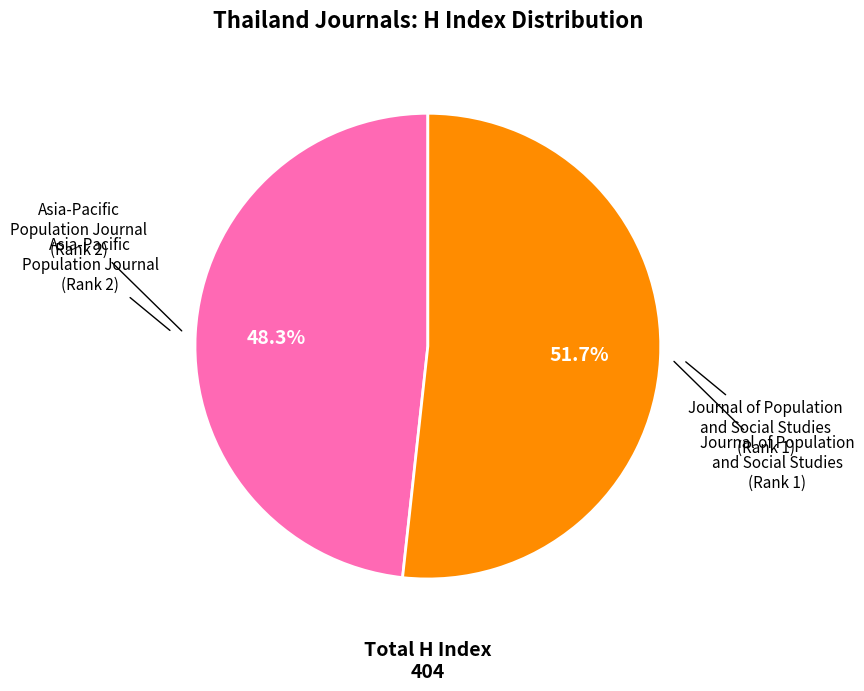

Is there a majority slice in this chart?

Yes